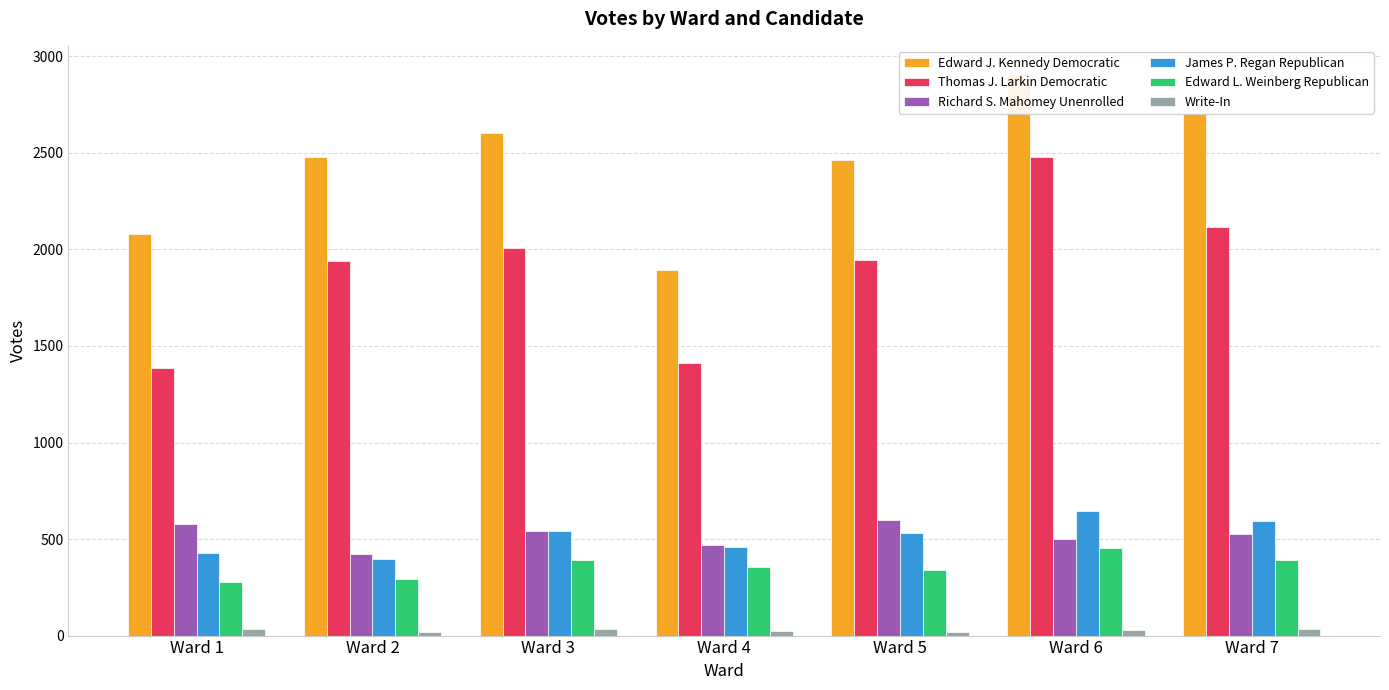

Where is Edward J. Kennedy Democratic nearest to the value 2401?

Ward 5